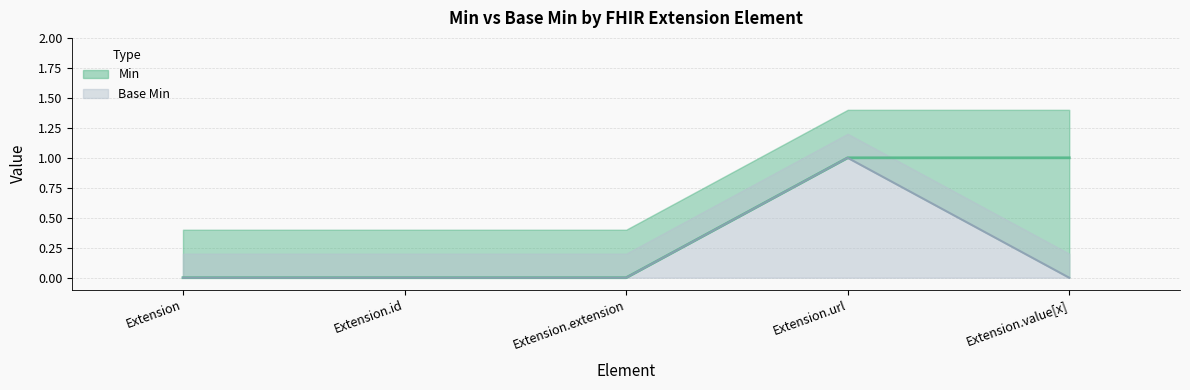

Which series changed the most between Extension and Extension.value[x]?

Min